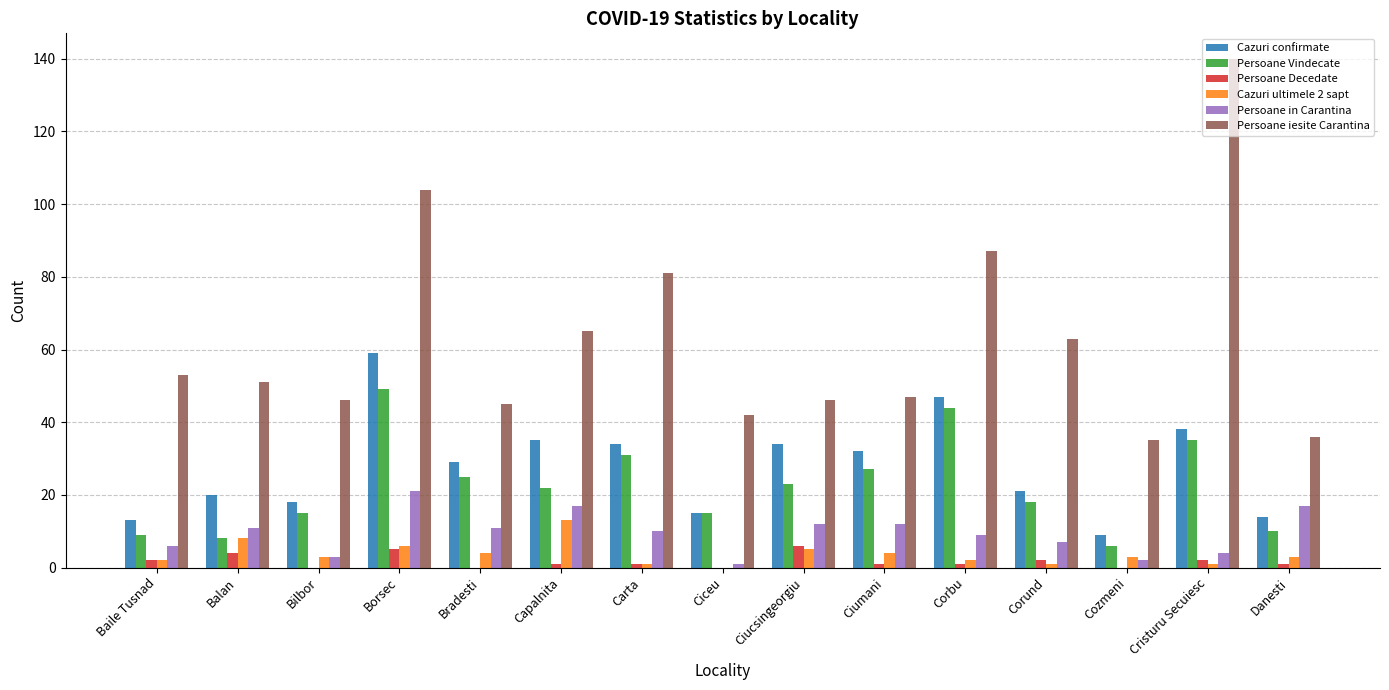

Is it true that Cazuri ultimele 2 sapt equals 8 at Balan?

True